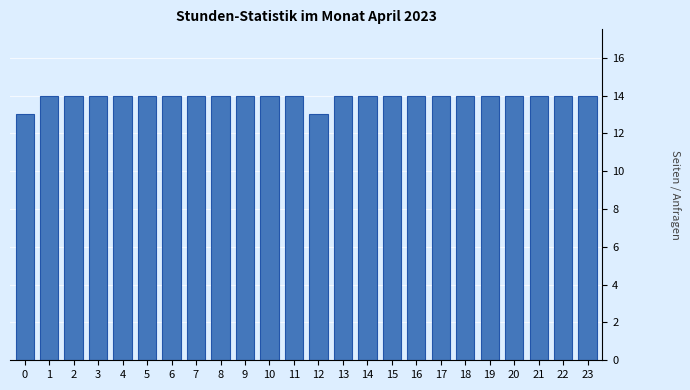

Reading left to right, transcribe all the data shown in this chart.

0=13	1=14	2=14	3=14	4=14	5=14	6=14	7=14	8=14	9=14	10=14	11=14	12=13	13=14	14=14	15=14	16=14	17=14	18=14	19=14	20=14	21=14	22=14	23=14